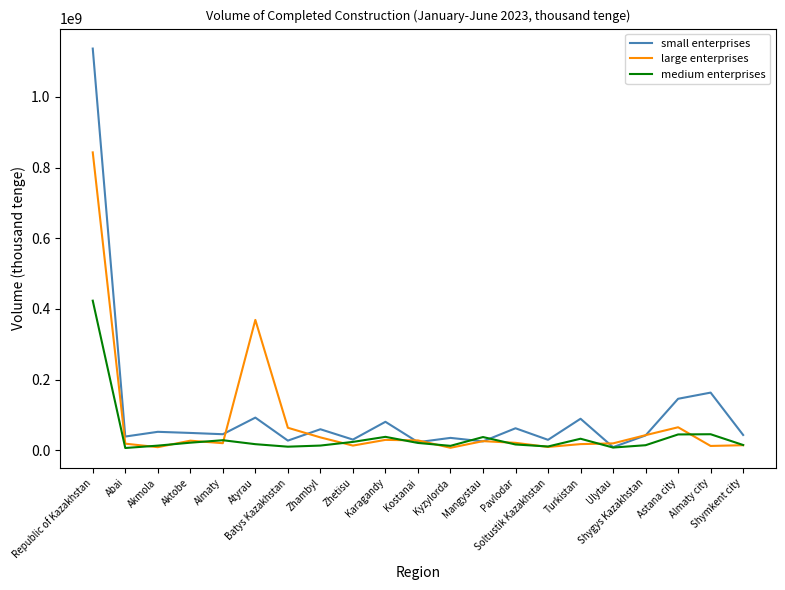

Rank the series by their maximum value, from lowest to highest.

medium enterprises, large enterprises, small enterprises